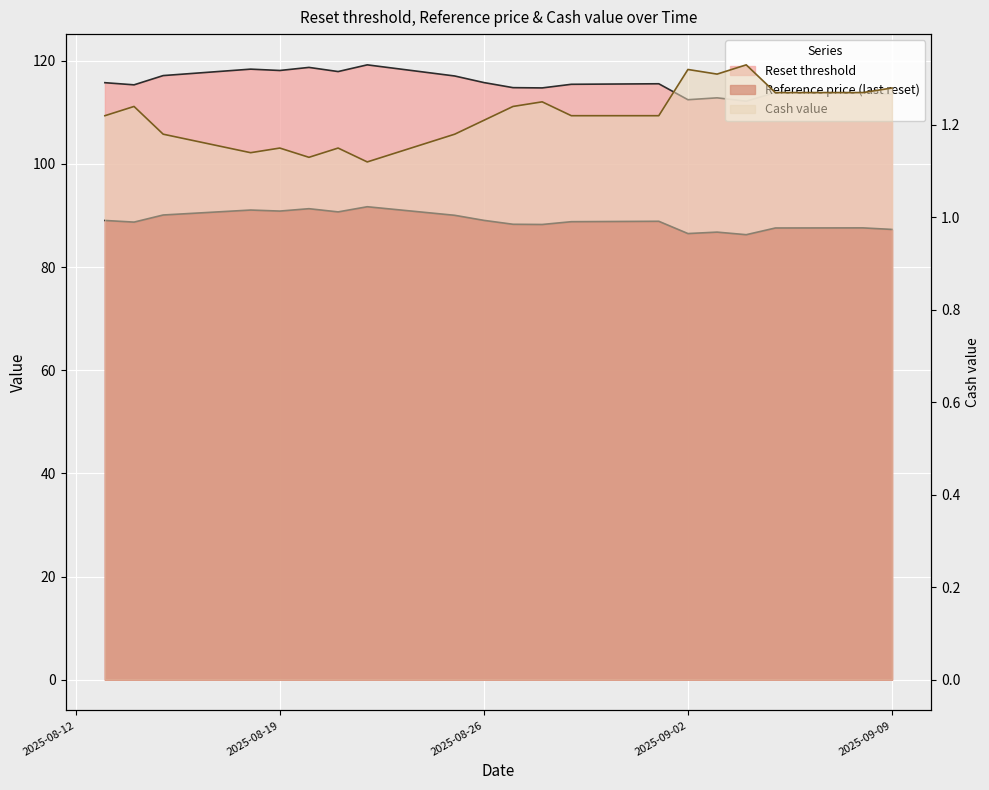

True or false: Cash value has a value of 1.3 at 2025-09-04.

True